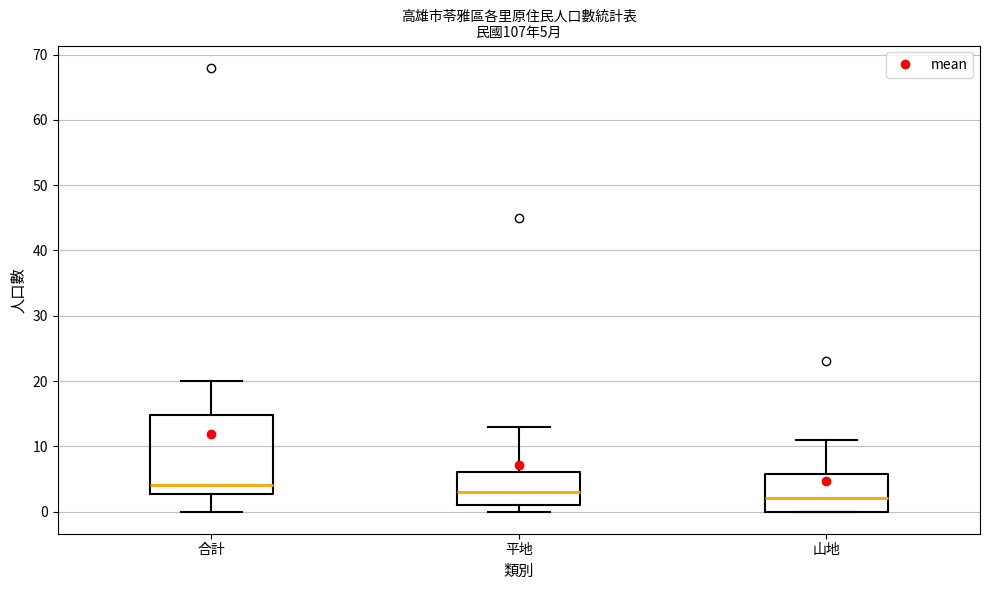

Which box has the lowest median line?

山地